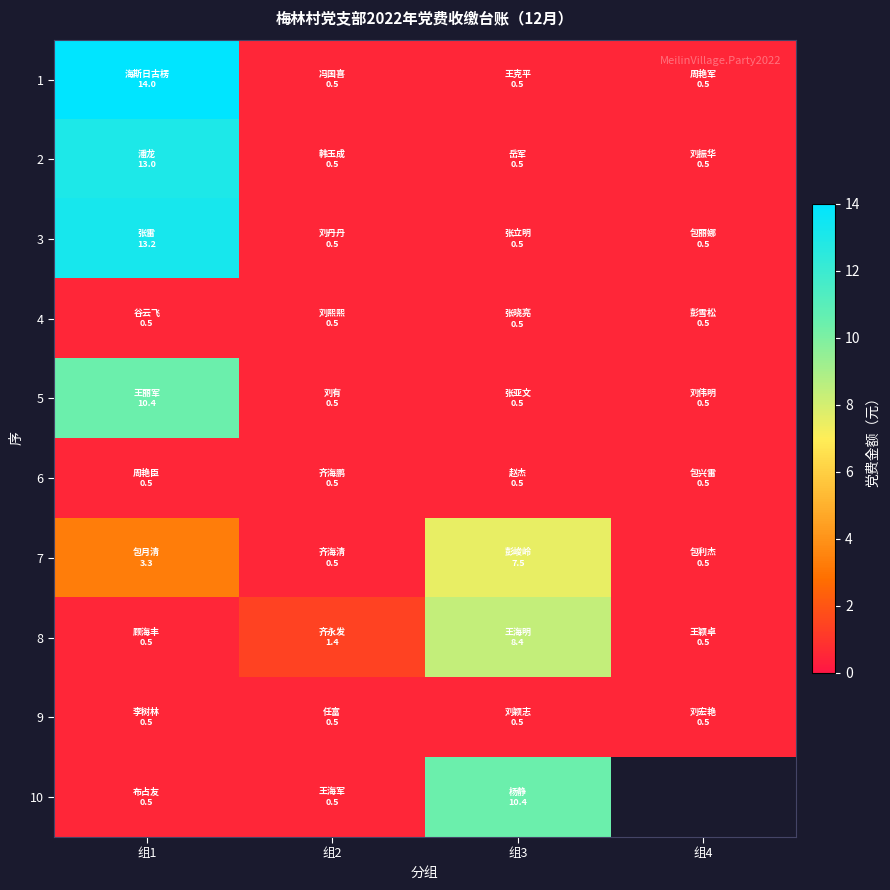

The 8 series shows 0.8 at 组4. True or false?

False